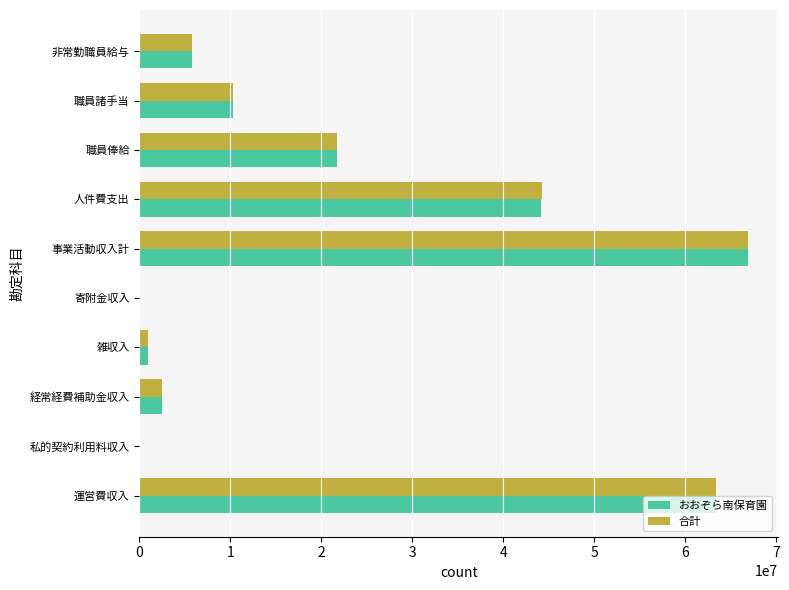

At which category does the chart reach its peak across all series?

事業活動収入計